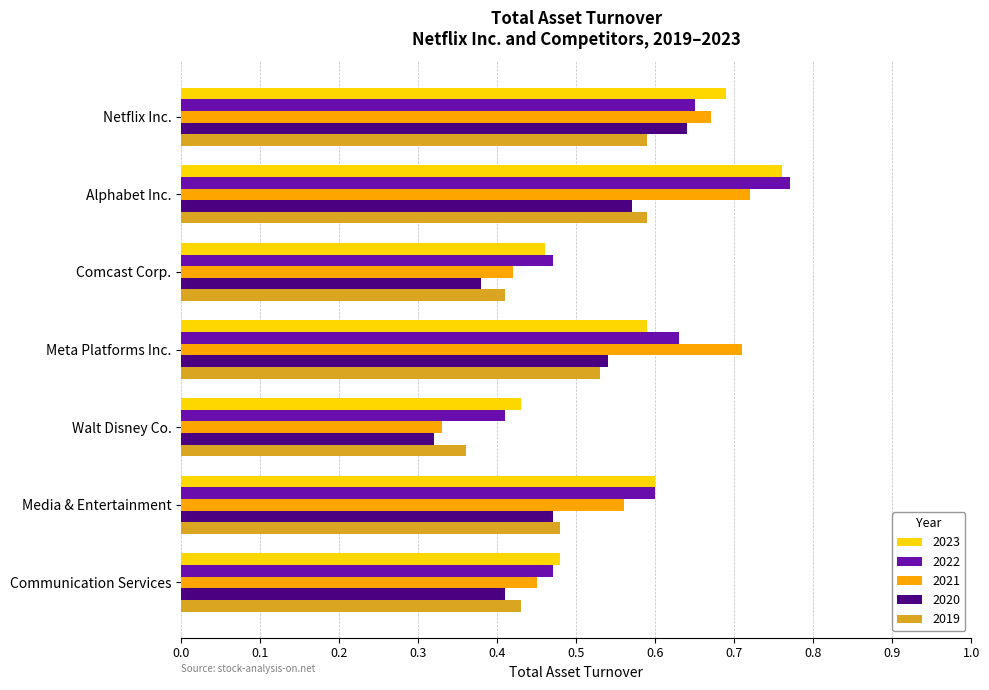

Which label corresponds to the largest value in the chart?

Alphabet Inc.